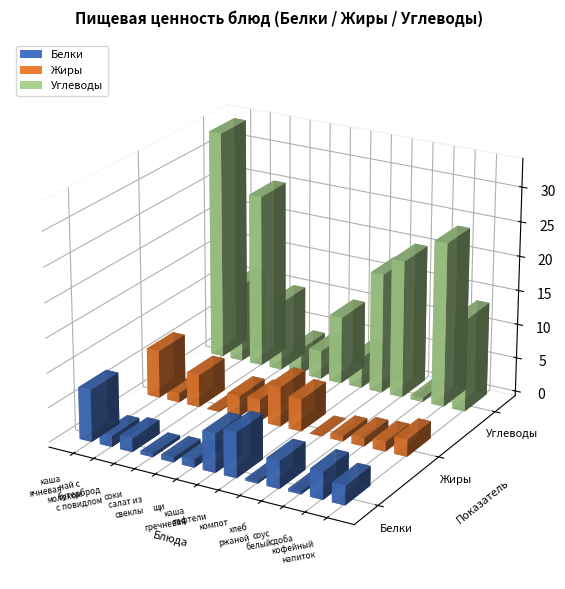

Where does the Белки series first go above 2?

каша
ячневая